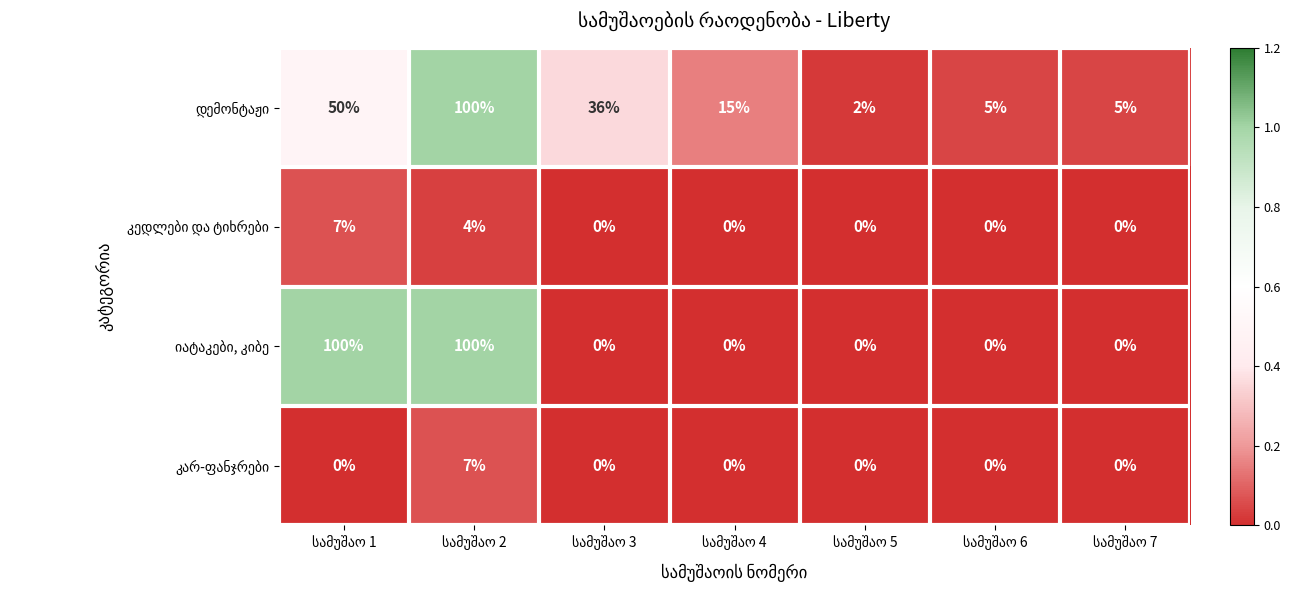

How many series are shown in this chart?

4